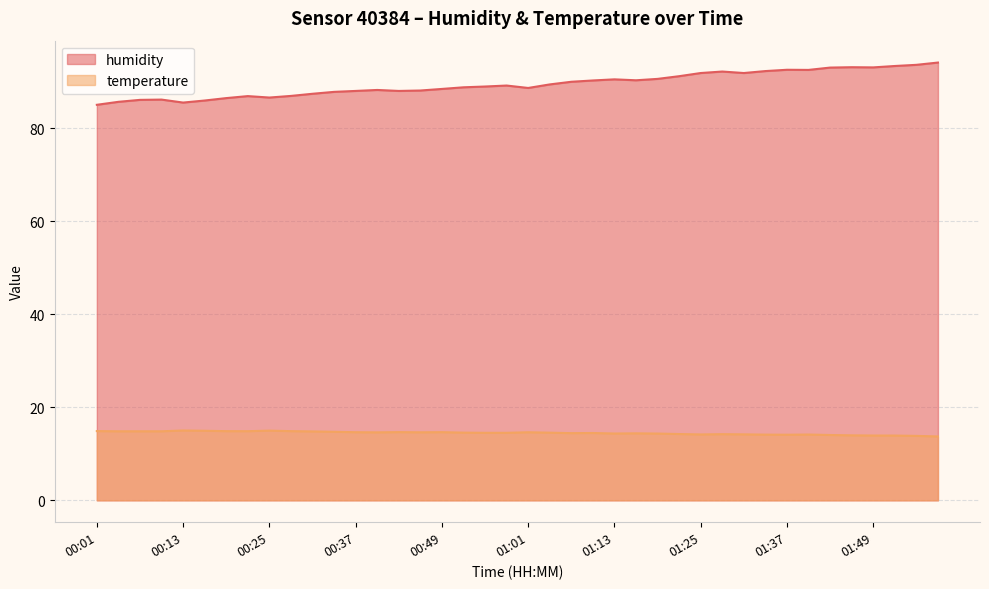

Is the value of temperature at 00:01 greater than the value of humidity at 00:58?

No